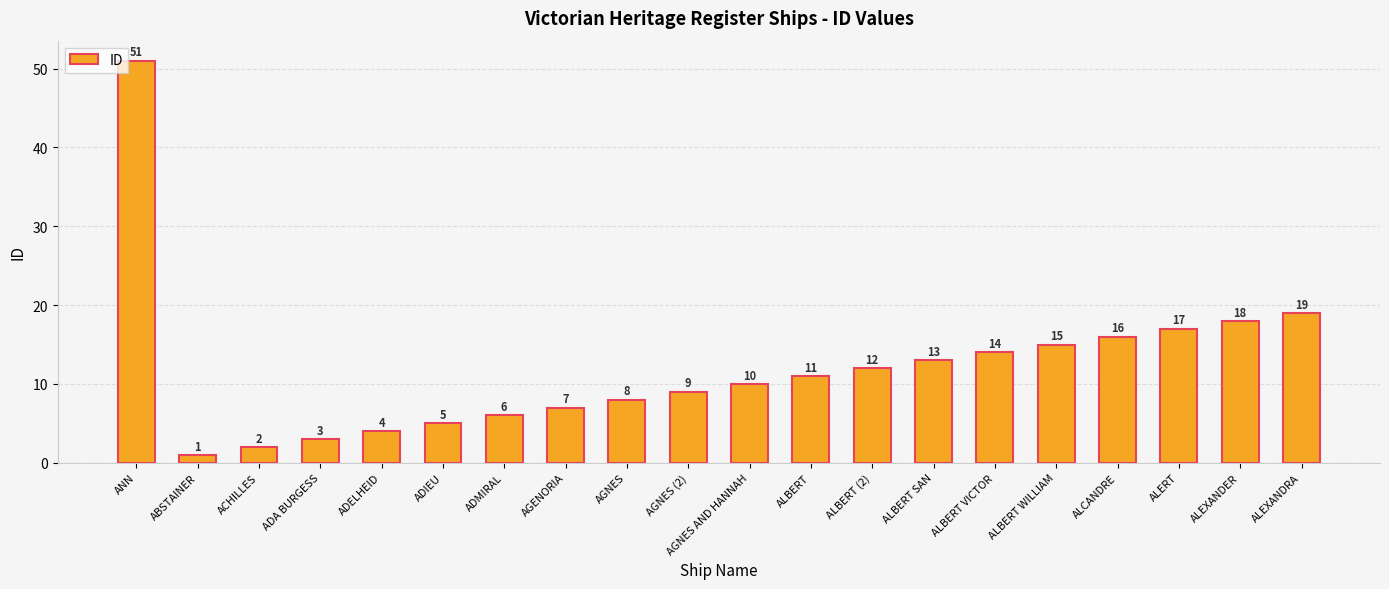

Rank the categories by value from highest to lowest.

ANN, ALEXANDRA, ALEXANDER, ALERT, ALCANDRE, ALBERT WILLIAM, ALBERT VICTOR, ALBERT SAN, ALBERT (2), ALBERT, AGNES AND HANNAH, AGNES (2), AGNES, AGENORIA, ADMIRAL, ADIEU, ADELHEID, ADA BURGESS, ACHILLES, ABSTAINER